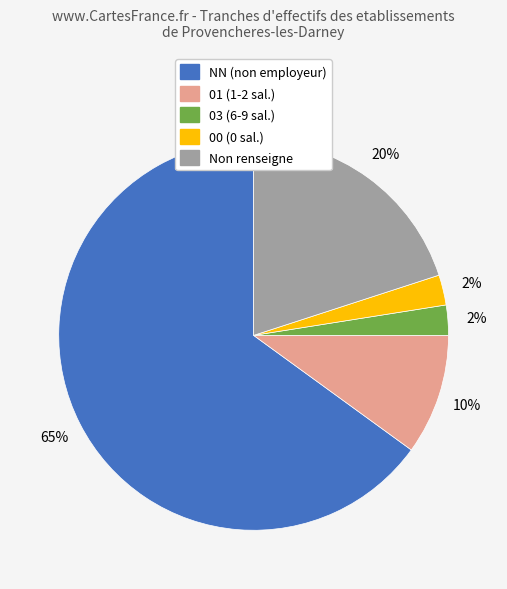

The NN (non employeur) slice represents 65% of the pie. True or false?

True